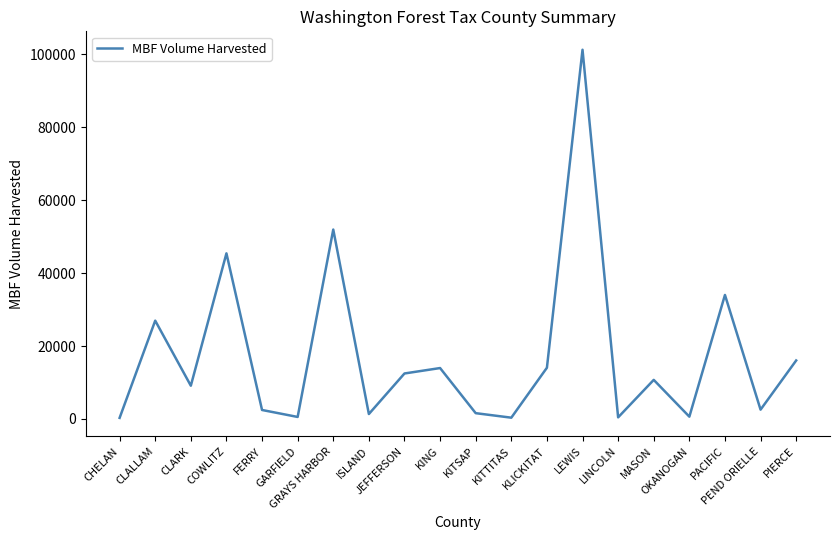

What is the greatest value displayed?

101264